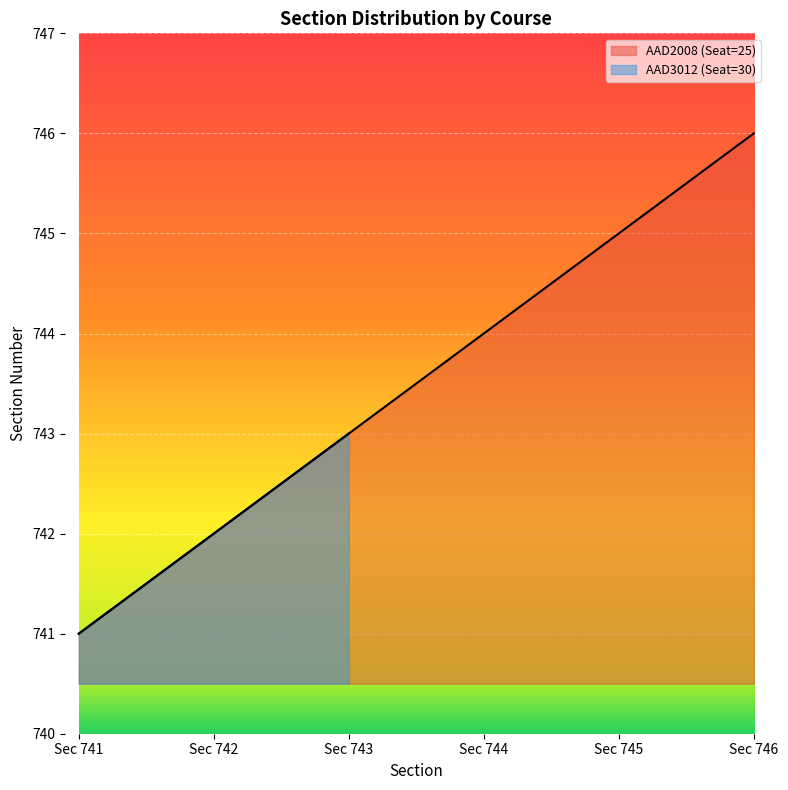

What is the sum of the values at Sec 743 and Sec 745?

1488